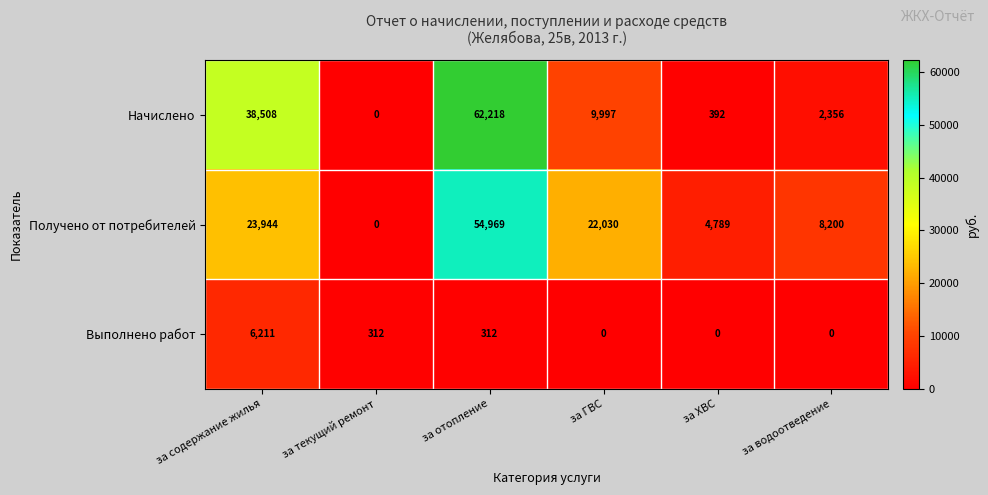

What is the total value across all series at за водоотведение?

10556